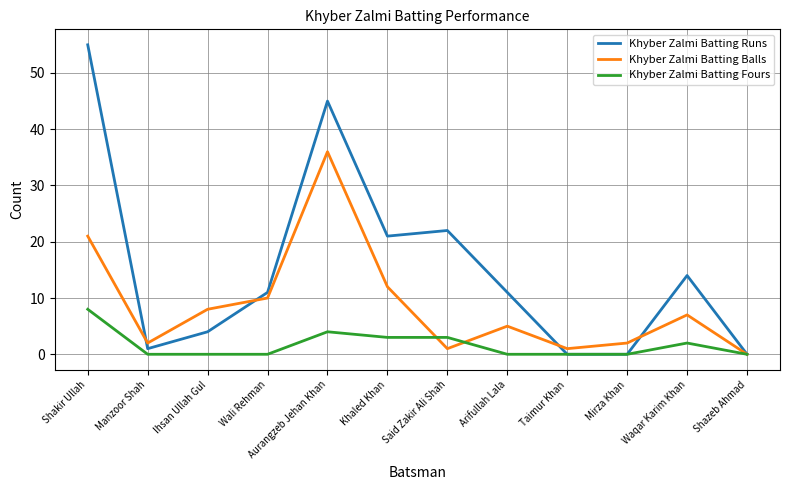

How many values in the Khyber Zalmi Batting Balls series are below 7?

6